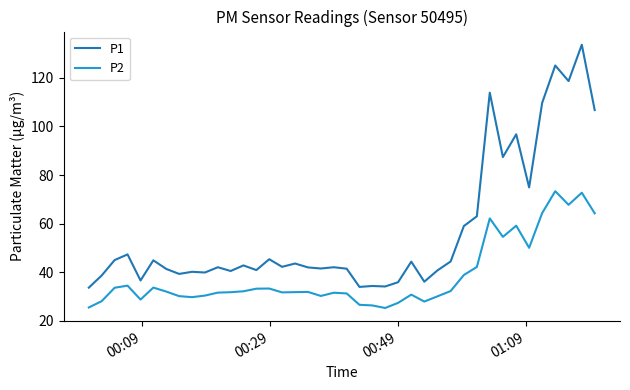

What is the sum of all P1 values?

2264.0